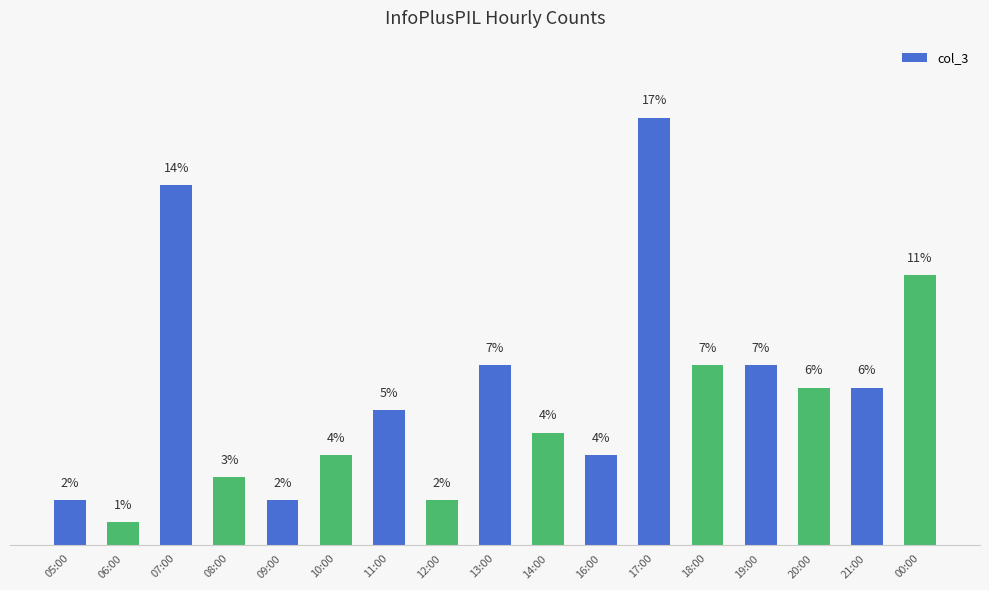

Which label corresponds to the smallest value in the chart?

06:00